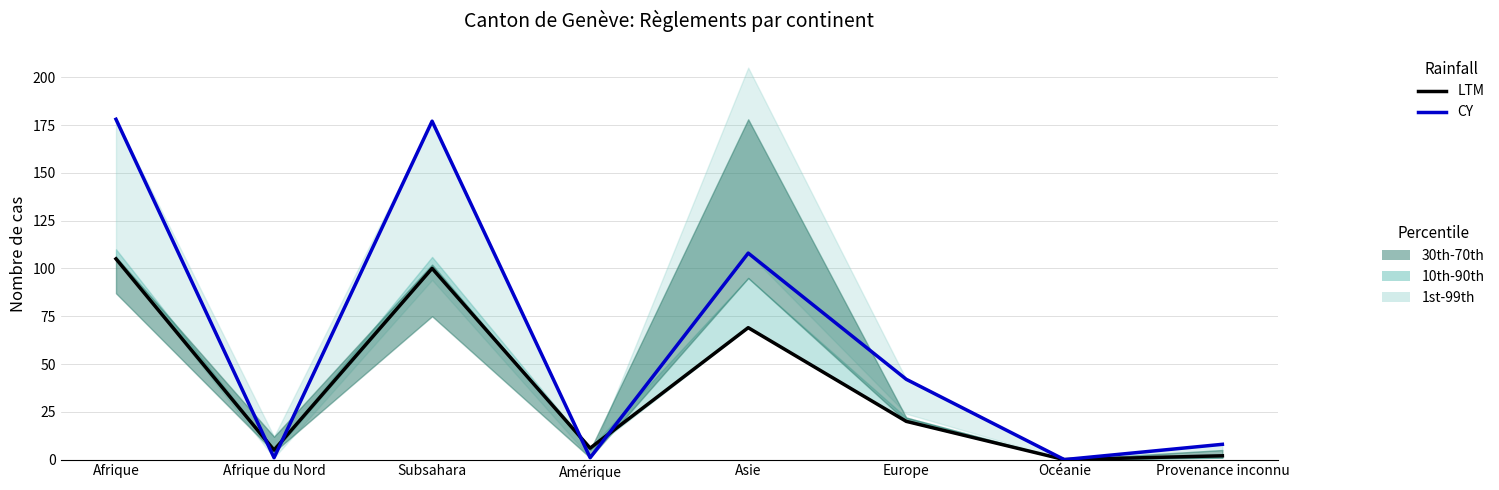

Is the value of LTM at Asie greater than the value of CY at Amérique?

Yes